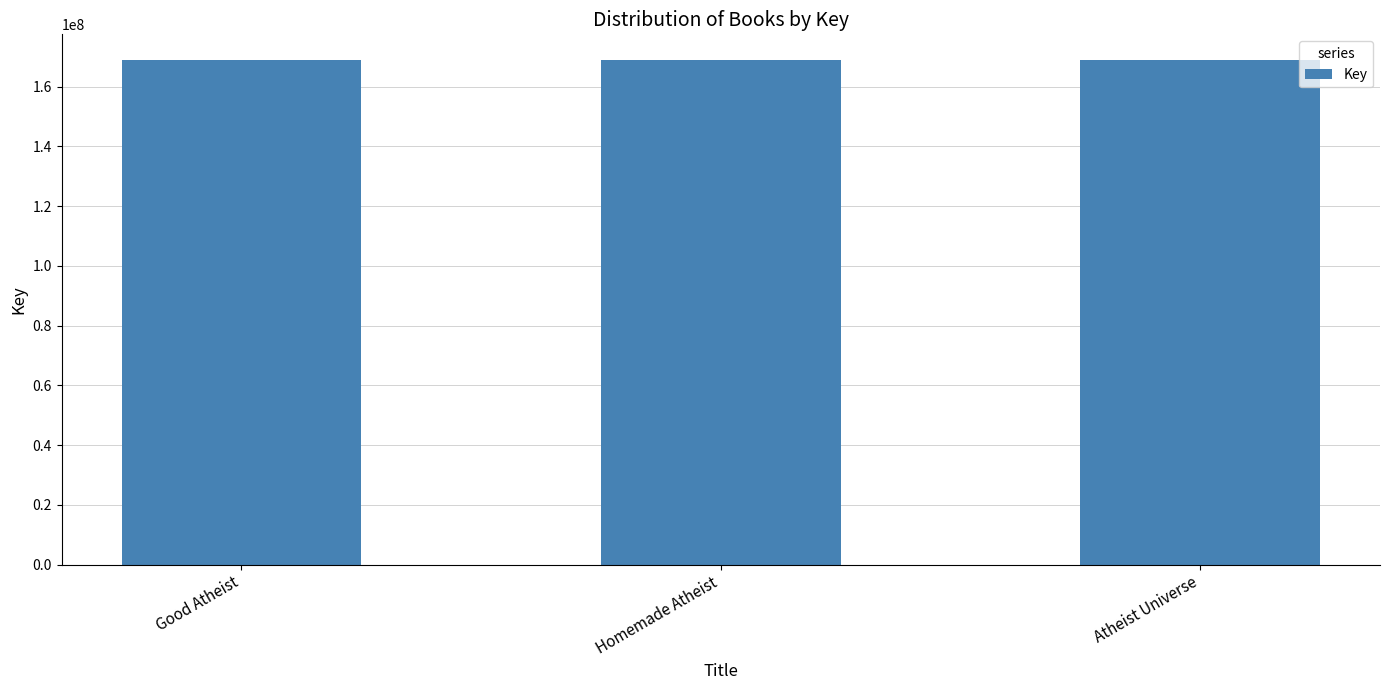

What is the greatest value displayed?

169093659